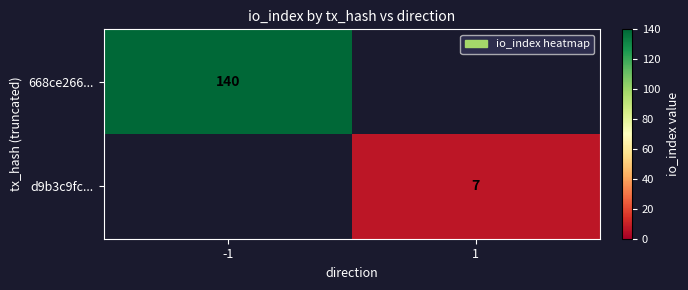

The d9b3c9fc... series shows 7 at 1. True or false?

True